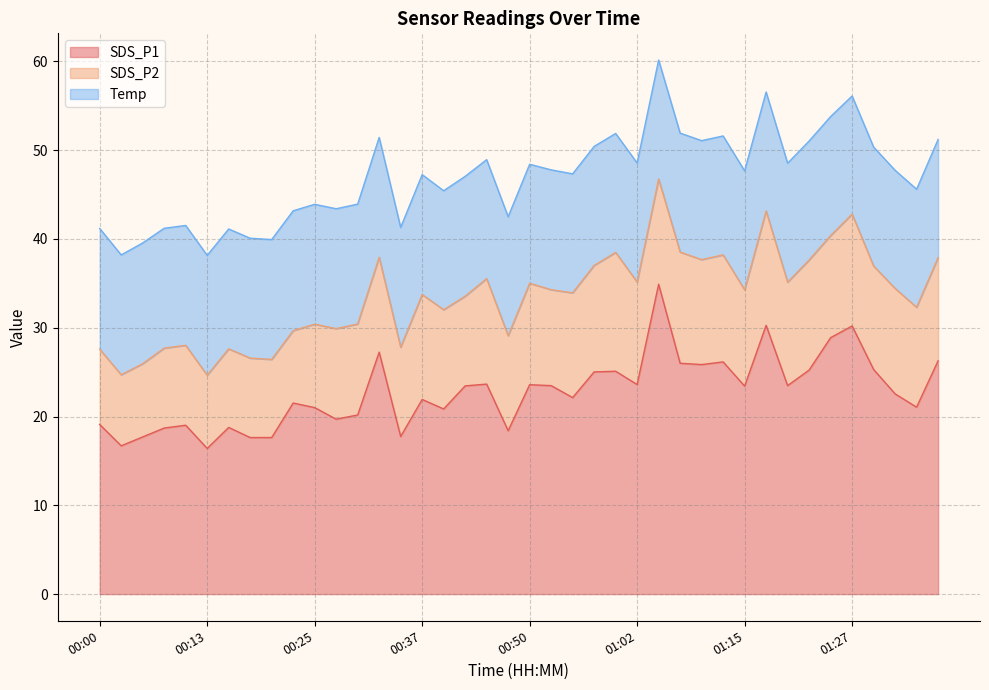

Reading right to left, list all the values displayed in this chart.

SDS_P1: 01:37=26.3	01:34=21.1	01:32=22.6	01:29=25.3	01:27=30.2	01:25=28.9	01:22=25.2	01:20=23.5	01:17=30.3	01:15=23.4	01:12=26.1	01:10=25.9	01:07=26.0	01:05=34.9	01:02=23.6	01:00=25.1	00:57=25.0	00:55=22.1	00:53=23.5	00:50=23.6	00:47=18.4	00:45=23.6	00:42=23.4	00:40=20.9	00:37=21.9	00:35=17.8	00:32=27.2	00:30=20.2	00:27=19.7	00:25=21.0	00:22=21.5	00:20=17.6	00:17=17.6	00:15=18.8	00:13=16.4	00:10=19.0	00:08=18.7	00:05=17.7	00:03=16.7	00:00=19.1
SDS_P2: 01:37=11.6	01:34=11.2	01:32=11.9	01:29=11.7	01:27=12.6	01:25=11.5	01:22=12.4	01:20=11.7	01:17=12.9	01:15=10.8	01:12=12.1	01:10=11.8	01:07=12.5	01:05=11.8	01:02=11.6	01:00=13.4	00:57=12.0	00:55=11.8	00:53=10.8	00:50=11.4	00:47=10.7	00:45=11.9	00:42=10.1	00:40=11.2	00:37=11.8	00:35=10.1	00:32=10.7	00:30=10.2	00:27=10.2	00:25=9.4	00:22=8.2	00:20=8.8	00:17=8.9	00:15=8.8	00:13=8.2	00:10=9.0	00:08=9.0	00:05=8.2	00:03=8.0	00:00=8.5
Temp: 01:37=13.3	01:34=13.3	01:32=13.3	01:29=13.4	01:27=13.3	01:25=13.4	01:22=13.4	01:20=13.4	01:17=13.4	01:15=13.4	01:12=13.4	01:10=13.4	01:07=13.4	01:05=13.4	01:02=13.4	01:00=13.4	00:57=13.4	00:55=13.4	00:53=13.5	00:50=13.4	00:47=13.4	00:45=13.4	00:42=13.5	00:40=13.4	00:37=13.5	00:35=13.5	00:32=13.5	00:30=13.5	00:27=13.5	00:25=13.5	00:22=13.5	00:20=13.5	00:17=13.5	00:15=13.5	00:13=13.5	00:10=13.5	00:08=13.5	00:05=13.6	00:03=13.5	00:00=13.6